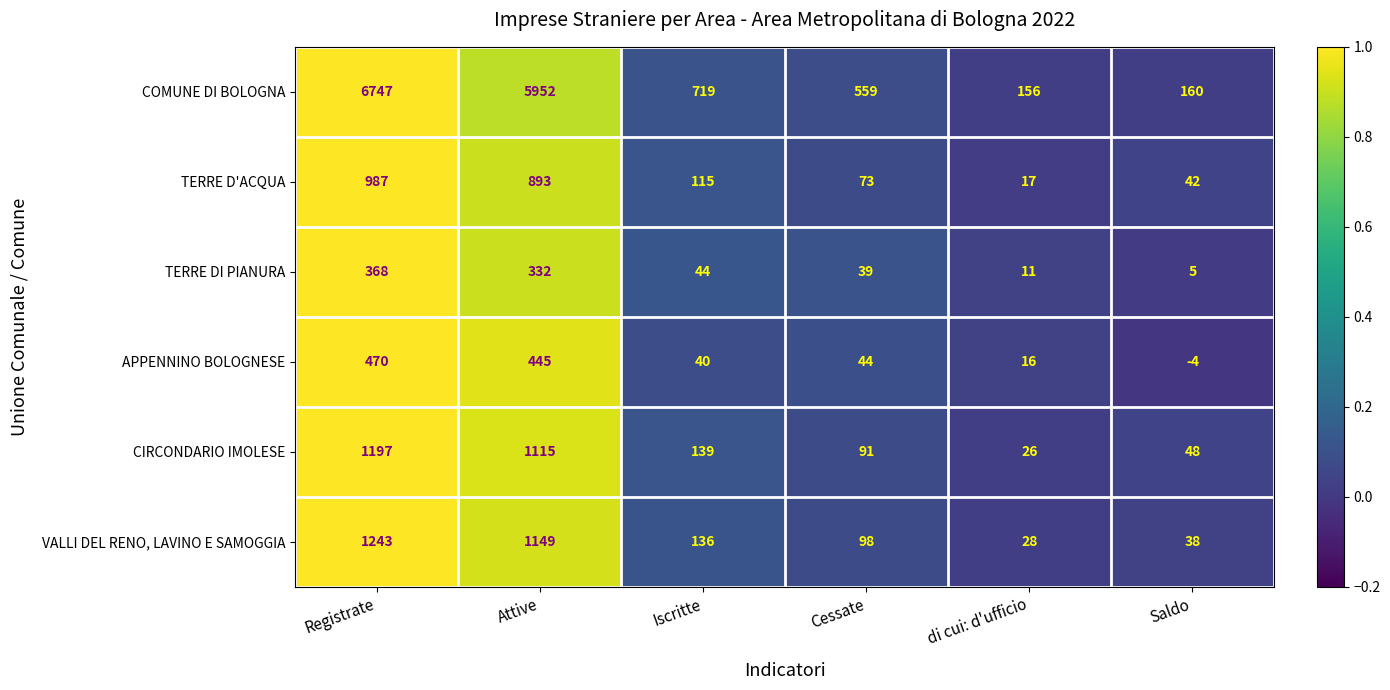

How many distinct data groups are displayed?

6